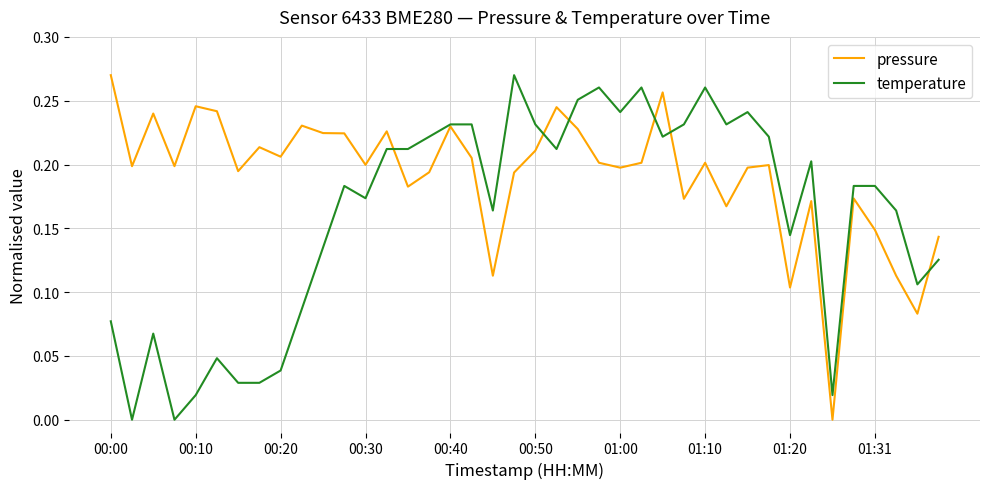

How many pressure values are between 0 and 1?

40